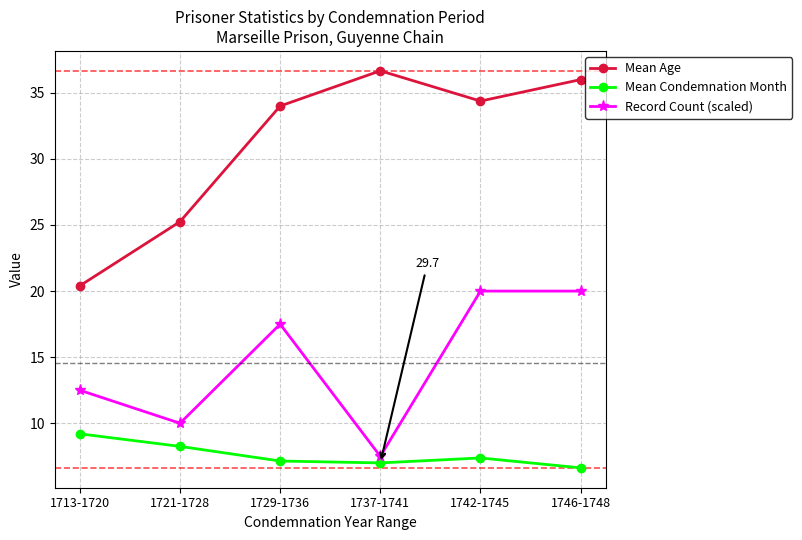

What is the value of the Record Count (scaled) point at the 4th from the left?

7.5